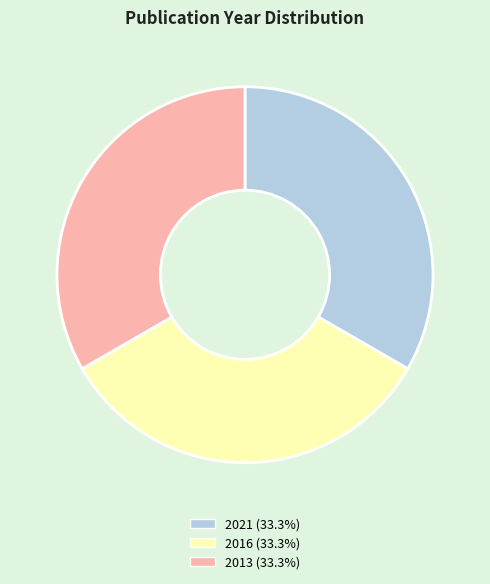

Do 2013 and 2016 together represent more than half of the pie?

Yes